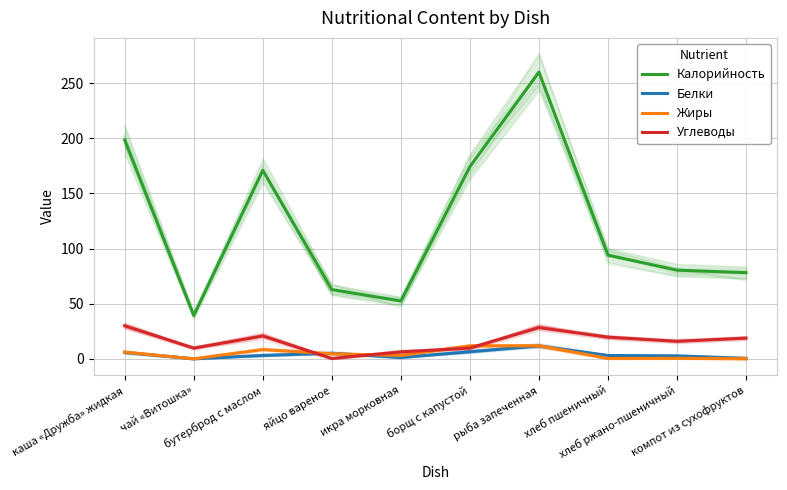

The Калорийность series shows 170.9 at бутерброд с маслом. True or false?

True